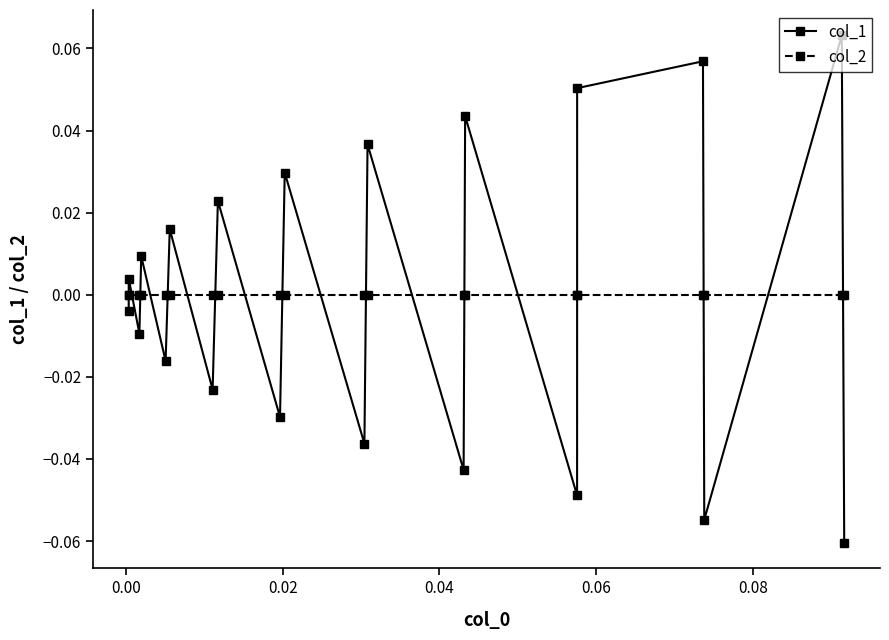

Which series has the widest spread of values?

col_1